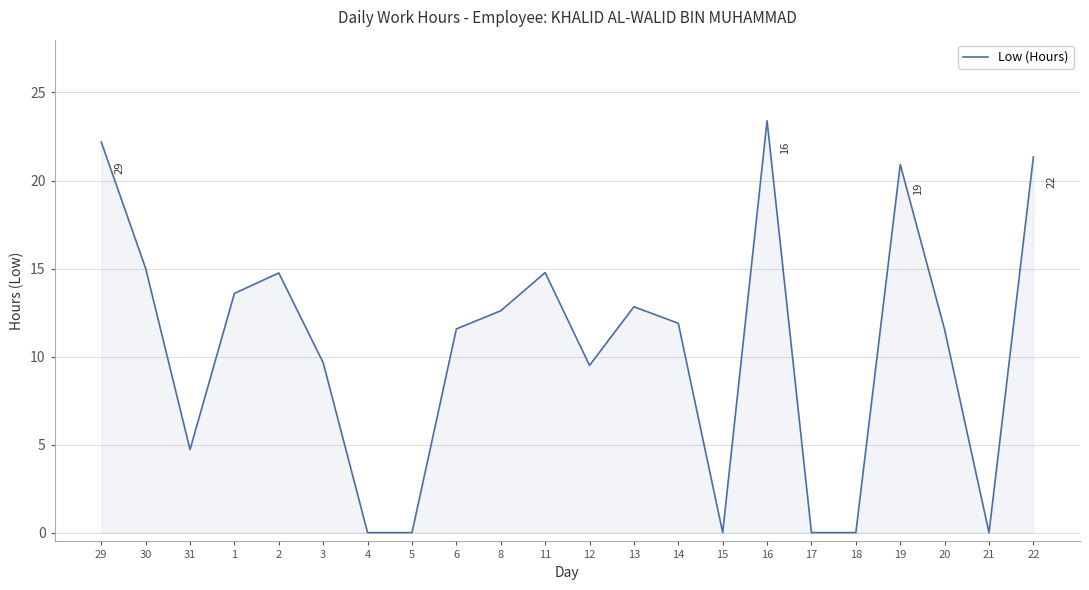

What is the ratio of the value at 2 to the value at 3?

1.5